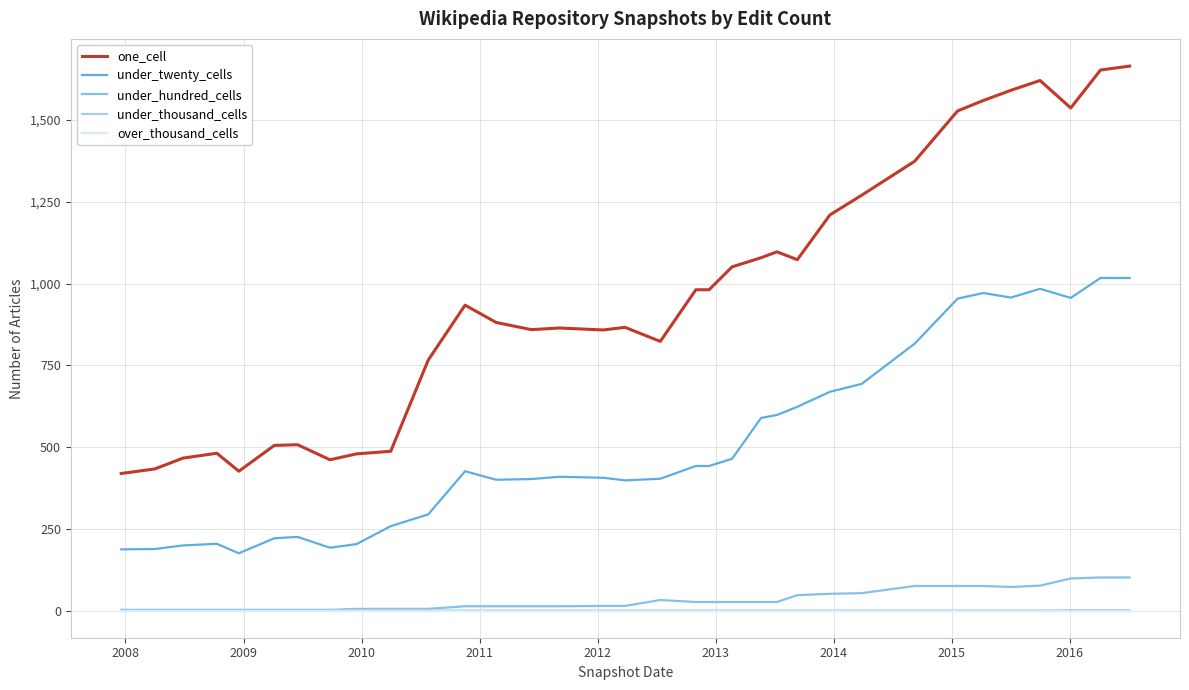

Is this an area chart (filled region under the line)?

No